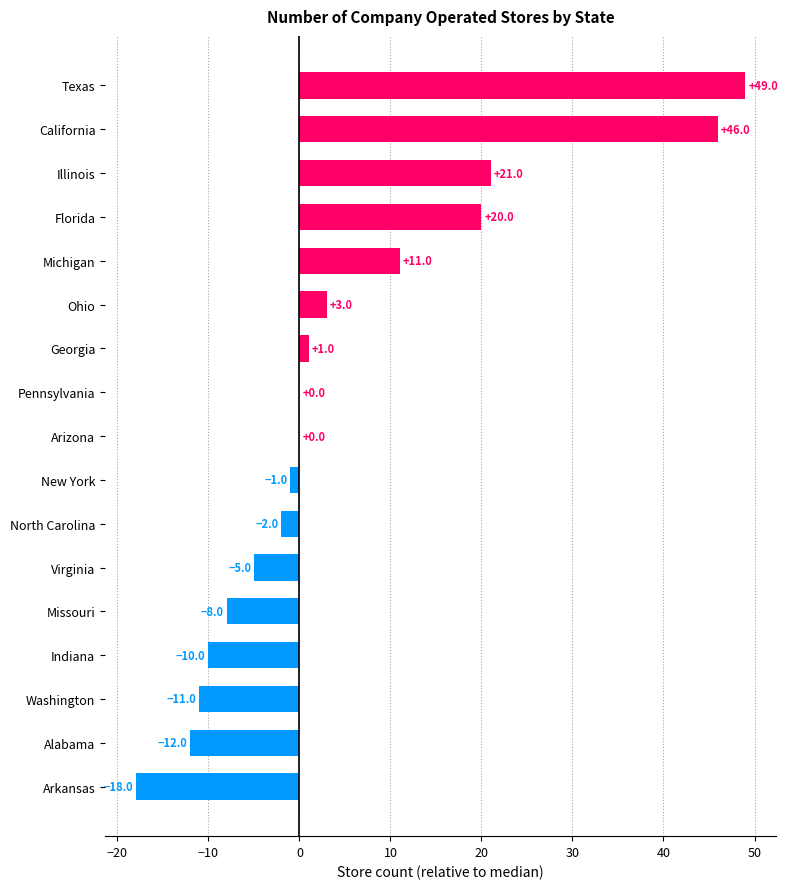

The value at California is 13. True or false?

False